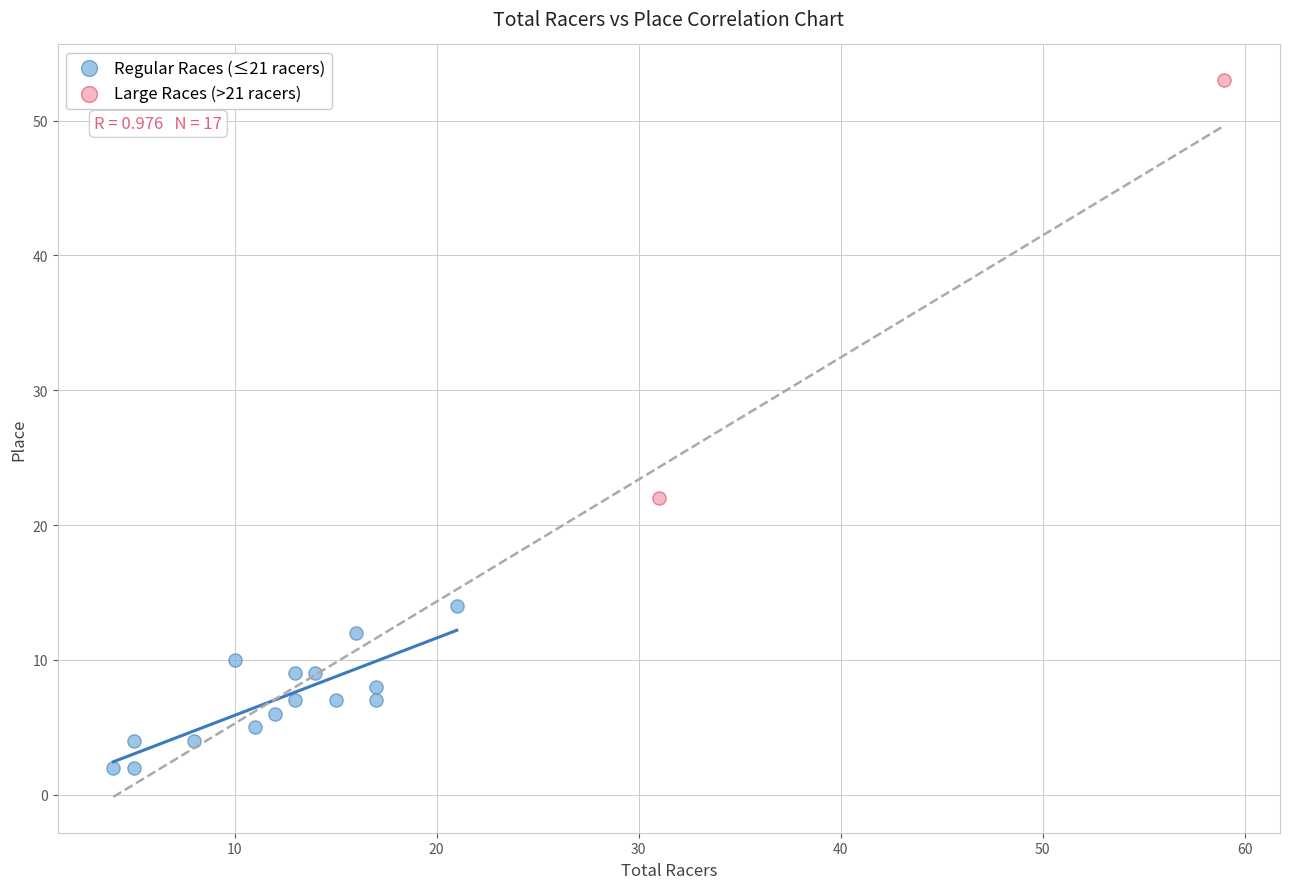

What are all the series names shown in the legend?

Regular Races (≤21 racers), Large Races (>21 racers)